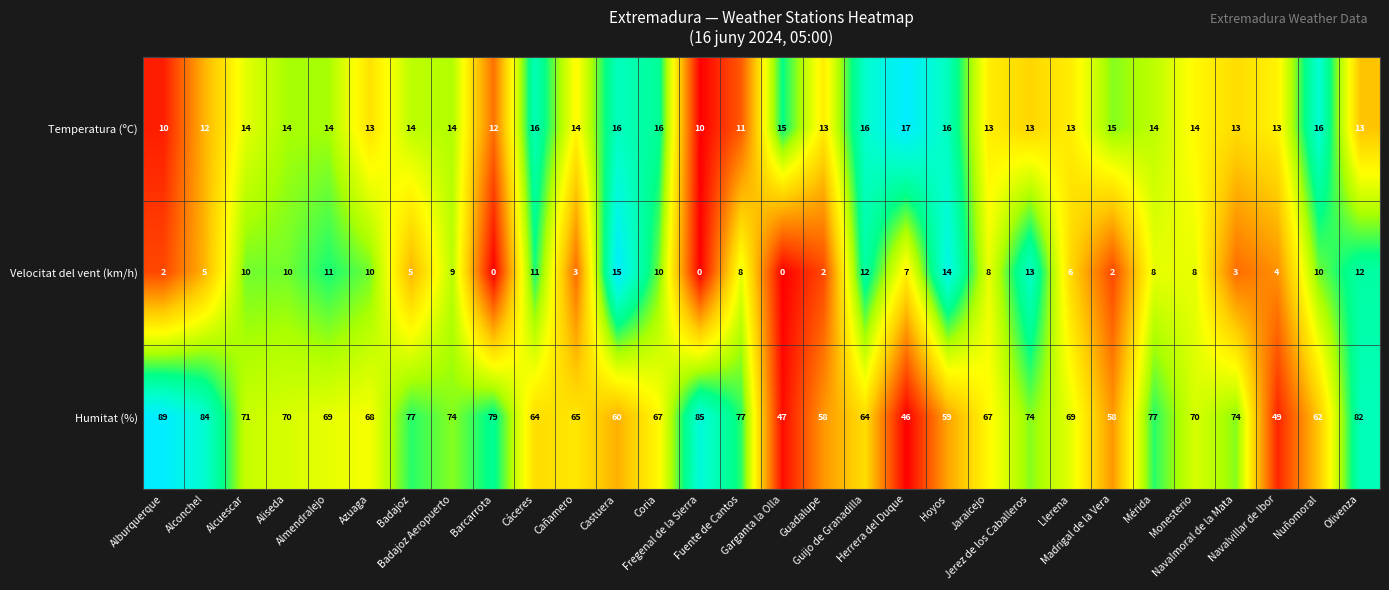

What is the difference between the second highest and minimum values in the Humitat (%) series?

39